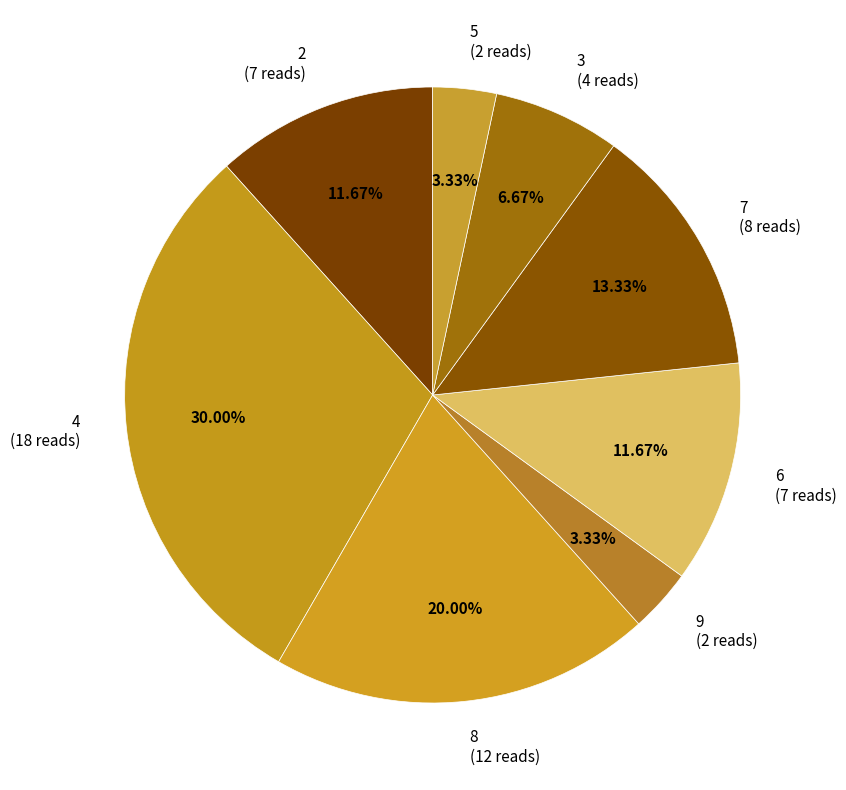

To the nearest percent, what is the average slice percentage?

12%